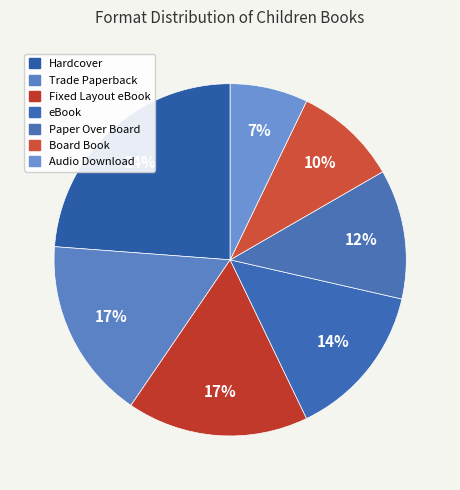

Is it true that Hardcover is 24% of the pie?

True